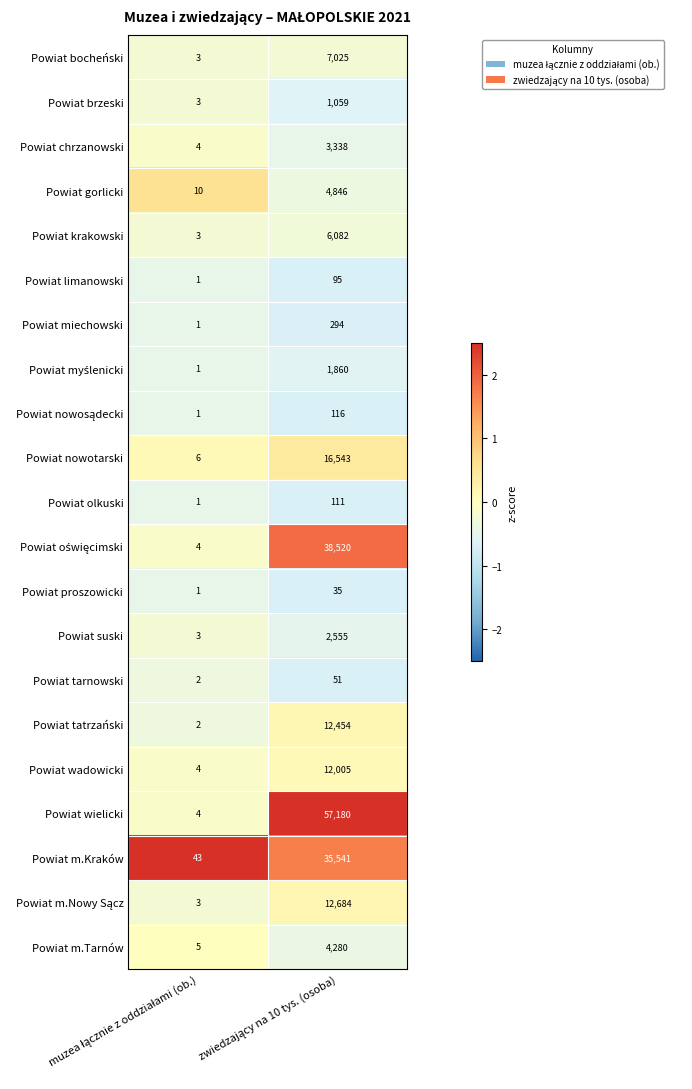

What is the difference between the maximum and minimum values in the Powiat wadowicki series?

12001